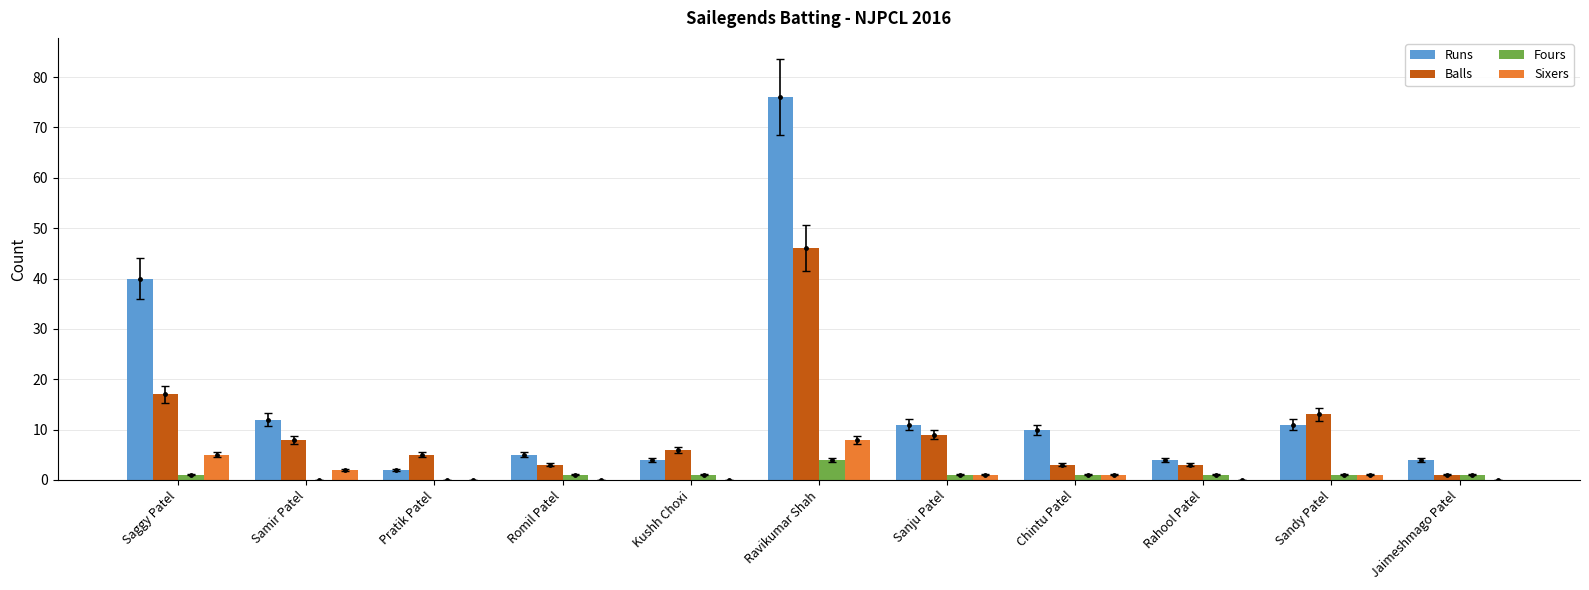

Which label corresponds to the largest value in the chart?

Ravikumar Shah